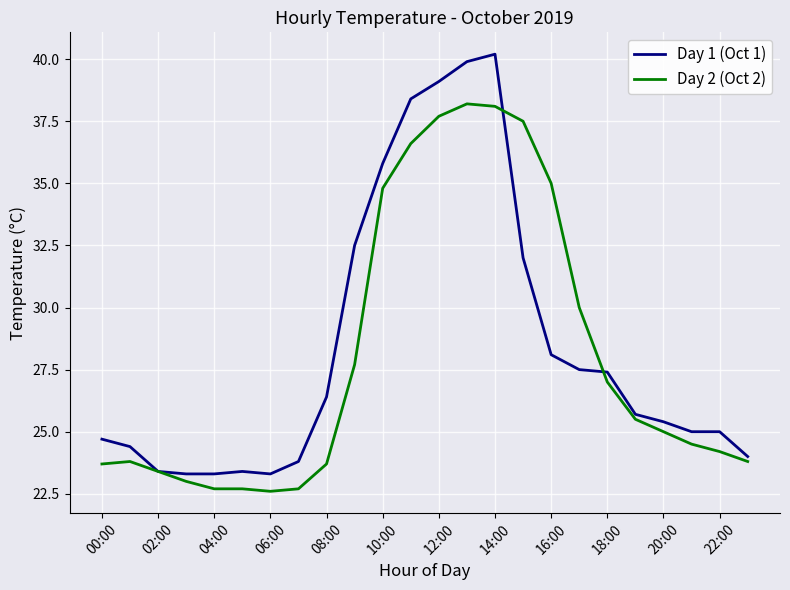

Which series has the largest range (max minus min)?

Day 1 (Oct 1)